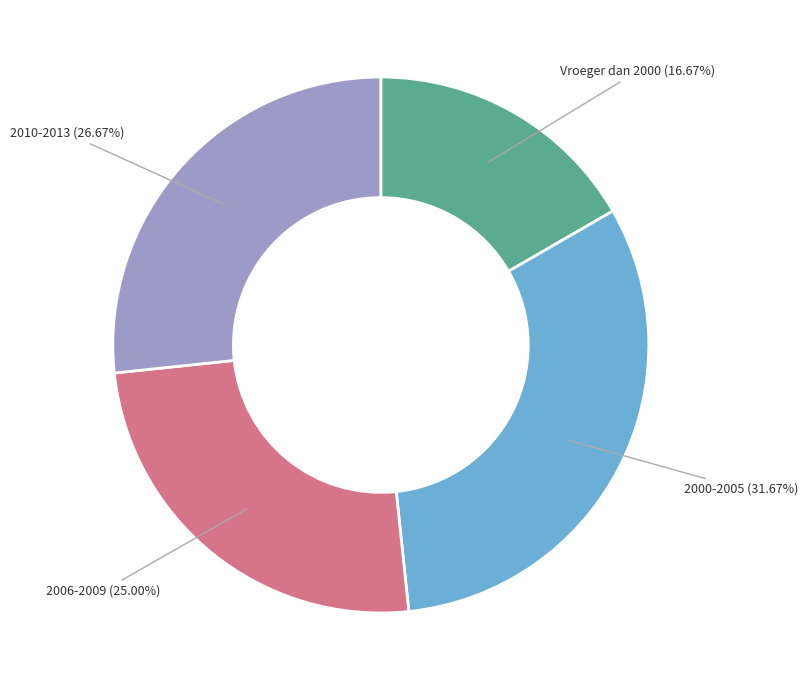

Rank the categories by value from highest to lowest.

2000-2005, 2010-2013, 2006-2009, Vroeger dan 2000